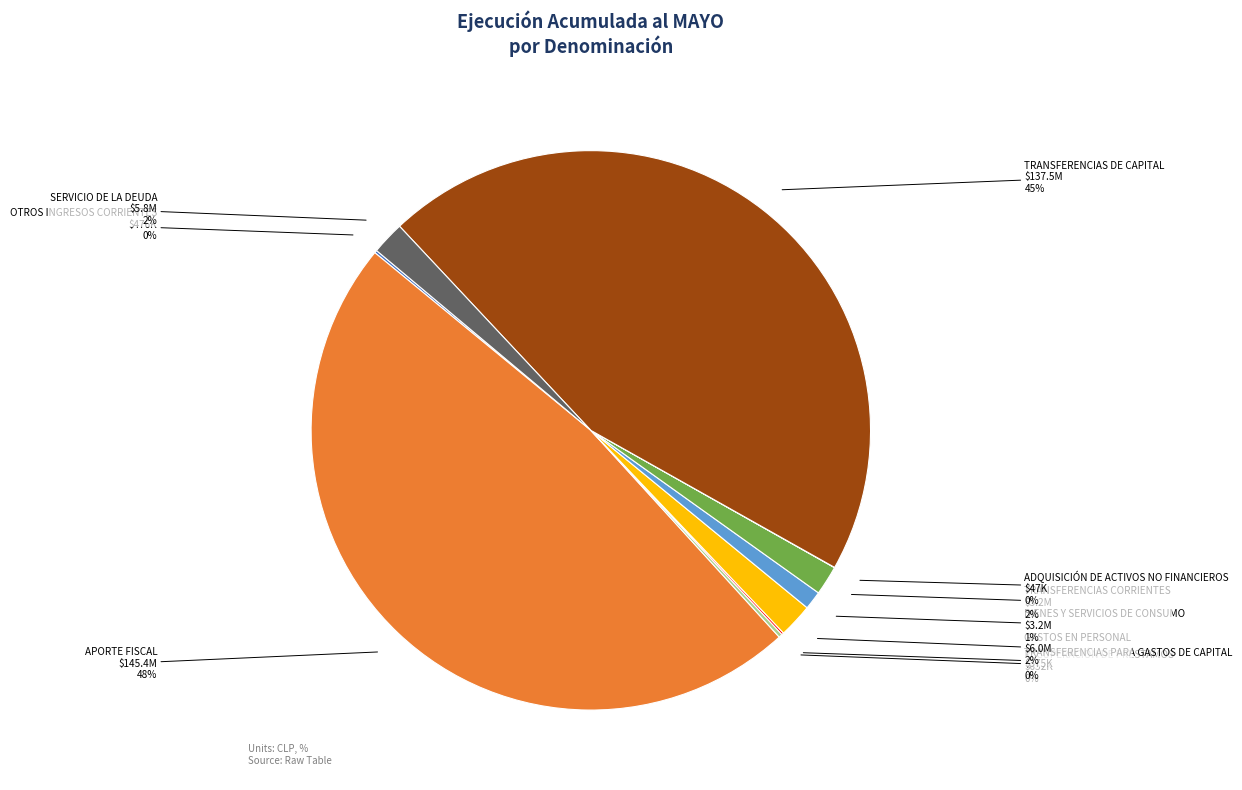

To the nearest percent, what is the difference between the largest and smallest slice percentages?

48%